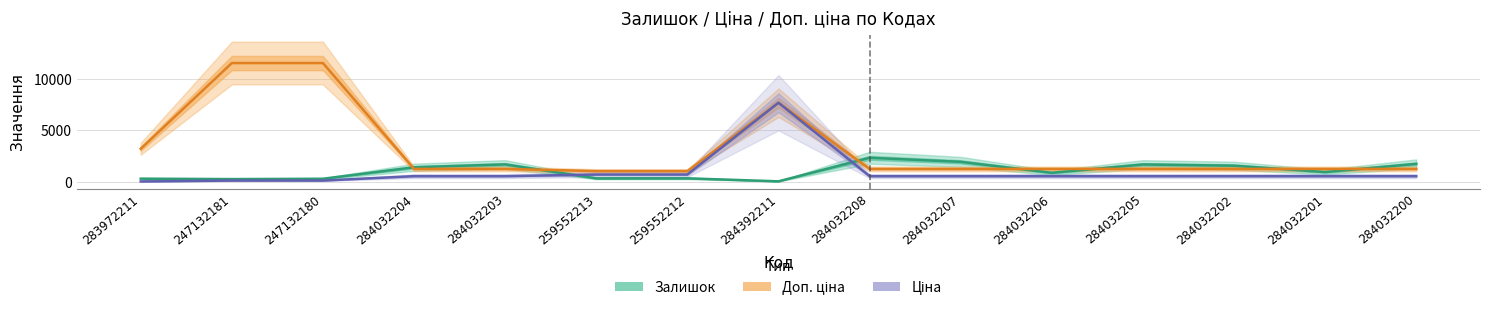

At 284032200, list the series in order from largest to smallest.

Залишок, Доп. ціна, Ціна